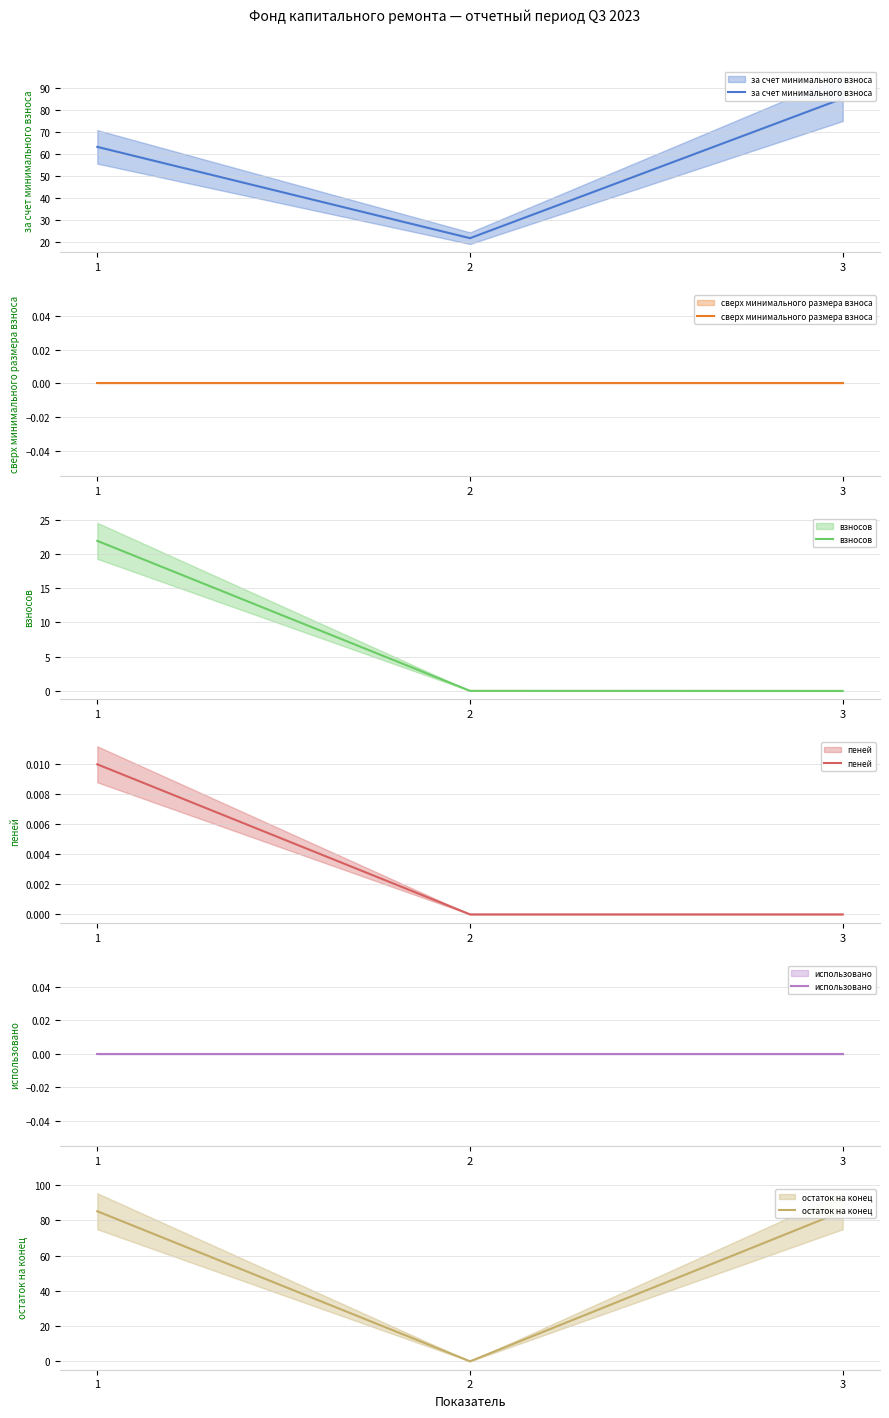

Where is сверх минимального размера взноса nearest to the value 0?

1